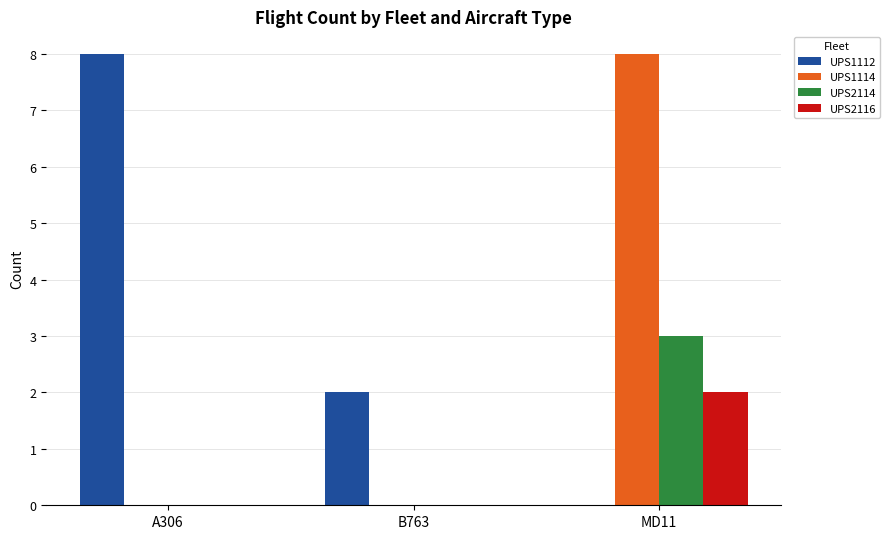

What is the total value across all series at MD11?

13